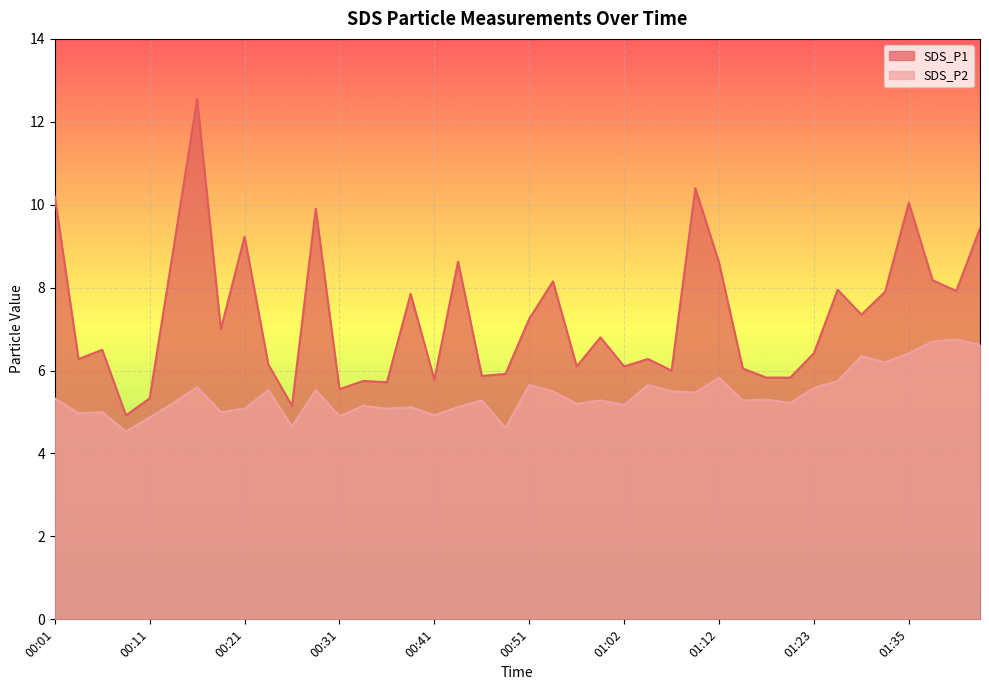

The SDS_P2 series shows 5.3 at 00:59. True or false?

True